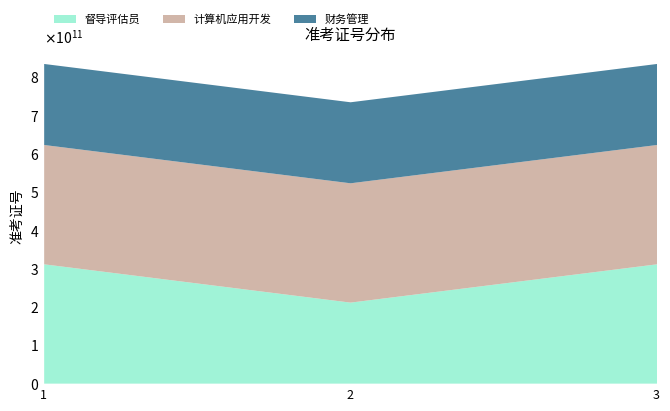

Is the value of 财务管理 at 3 greater than the value of 督导评估员 at 1?

No